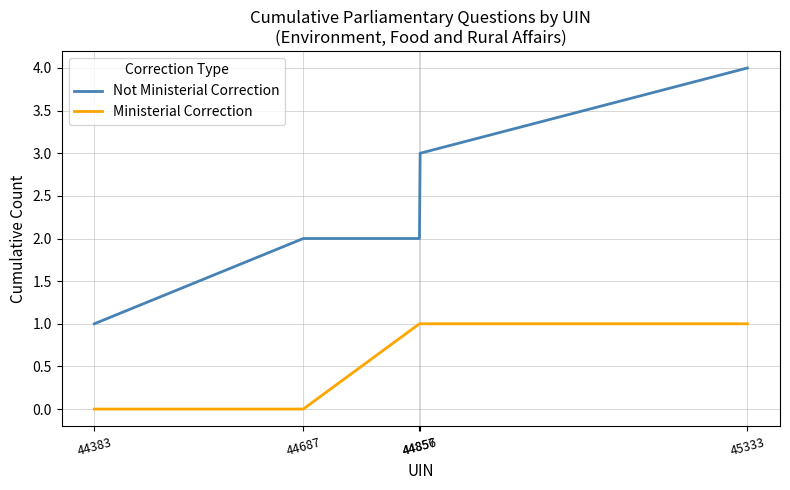

The Not Ministerial Correction series shows 4 at 45333. True or false?

True